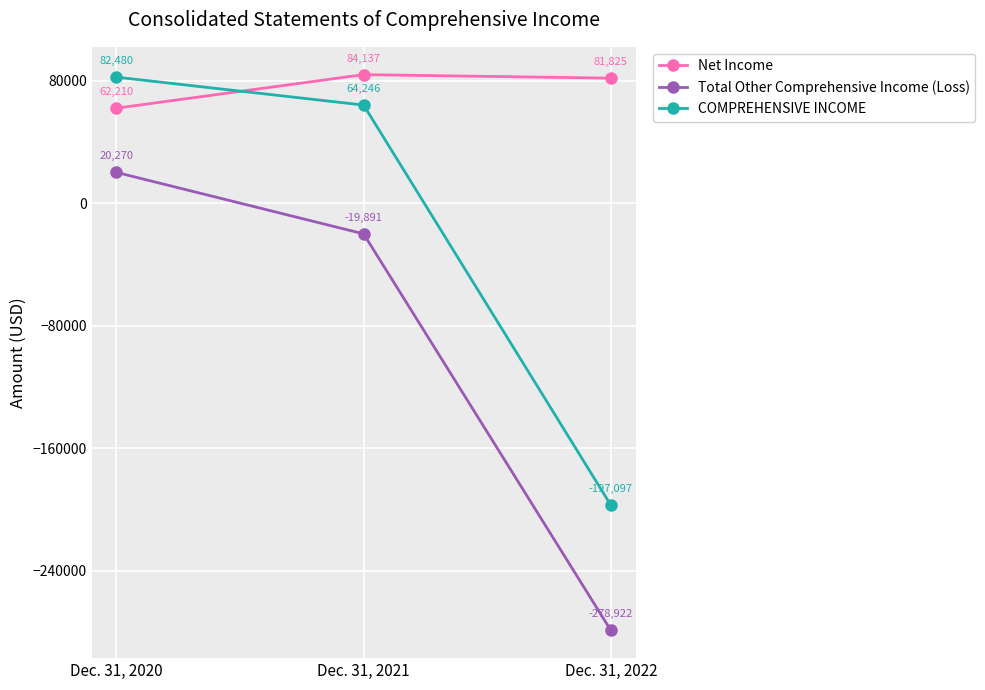

What is the value of the COMPREHENSIVE INCOME point at the 1st from the left?

82480